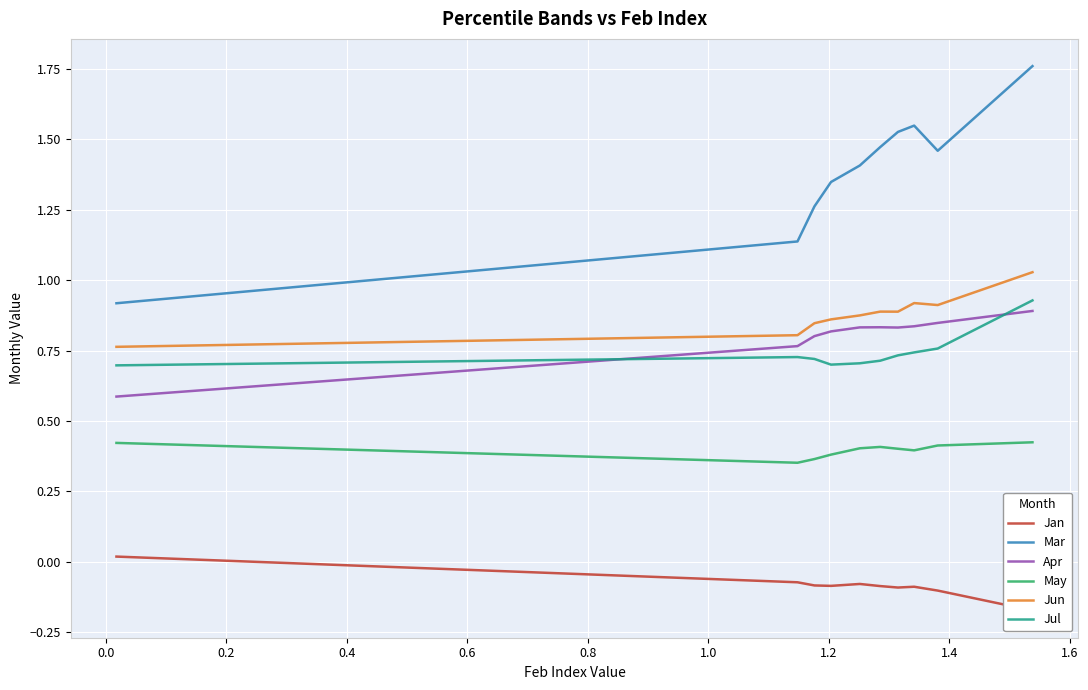

True or false: Jul and Jun cross at least once.

False